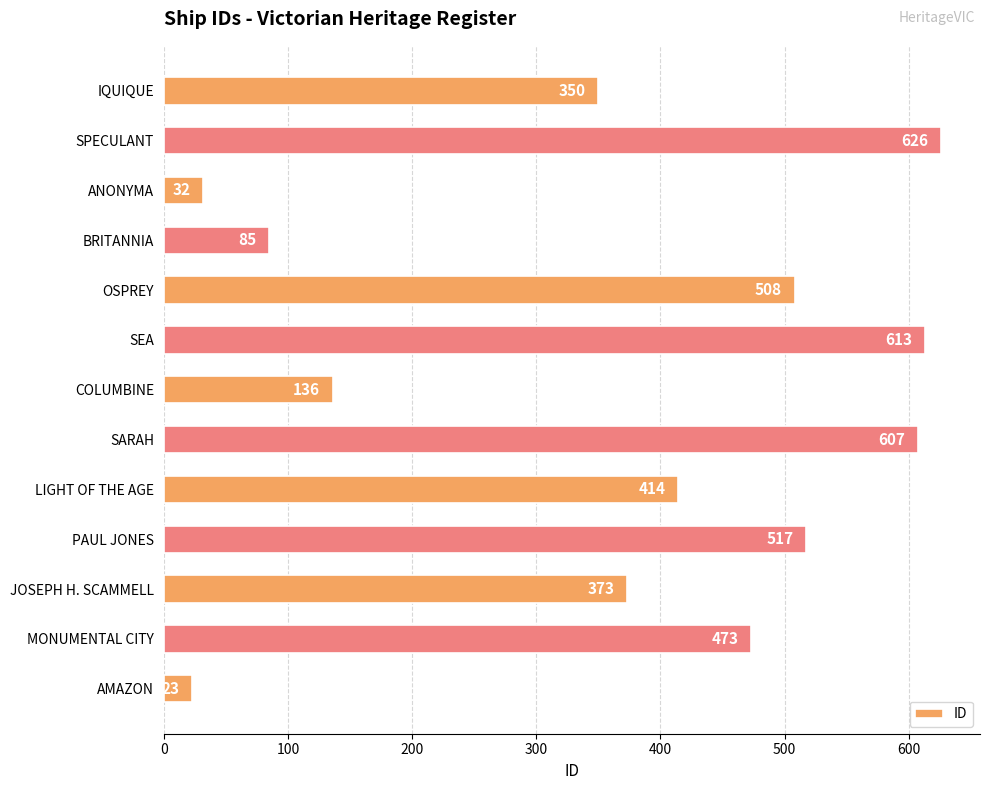

What is the label of the 4th bar from the top?

BRITANNIA